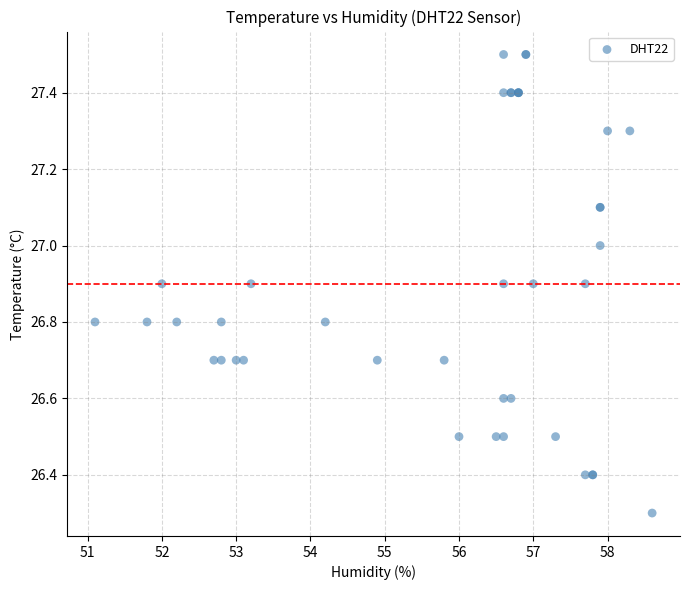

What Y value in the scatter plot is closest to 26?

26.3